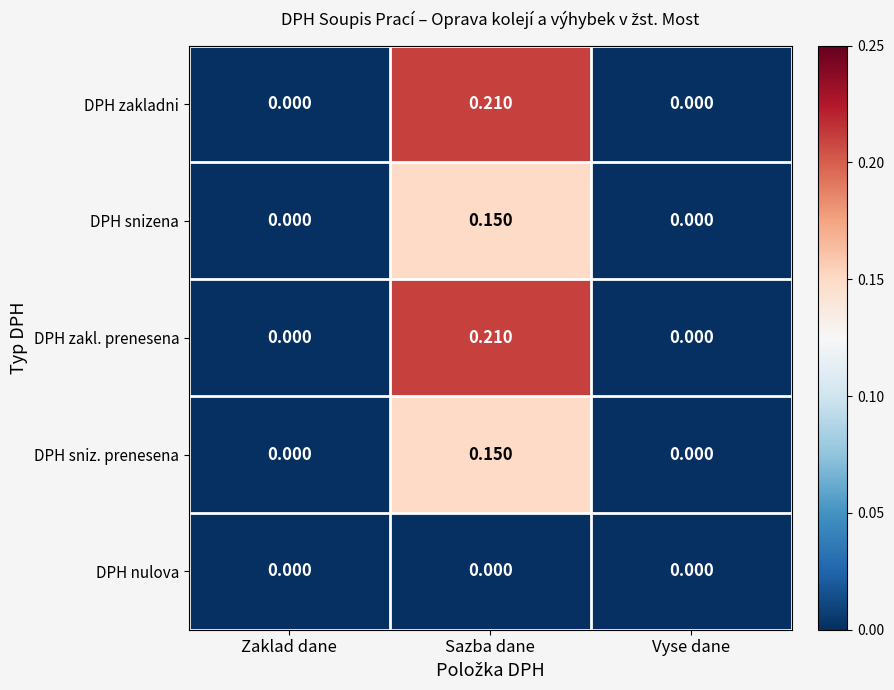

Which label corresponds to the largest value in the chart?

Sazba dane